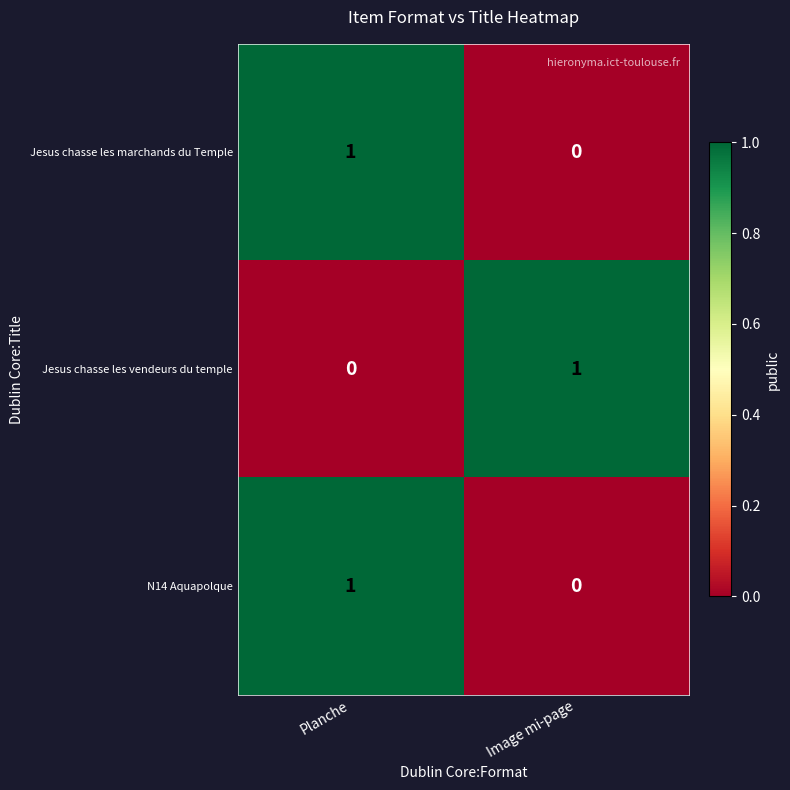

Is the value of Jesus chasse les vendeurs du temple at Image mi-page greater than the value of Jesus chasse les marchands du Temple at Image mi-page?

Yes